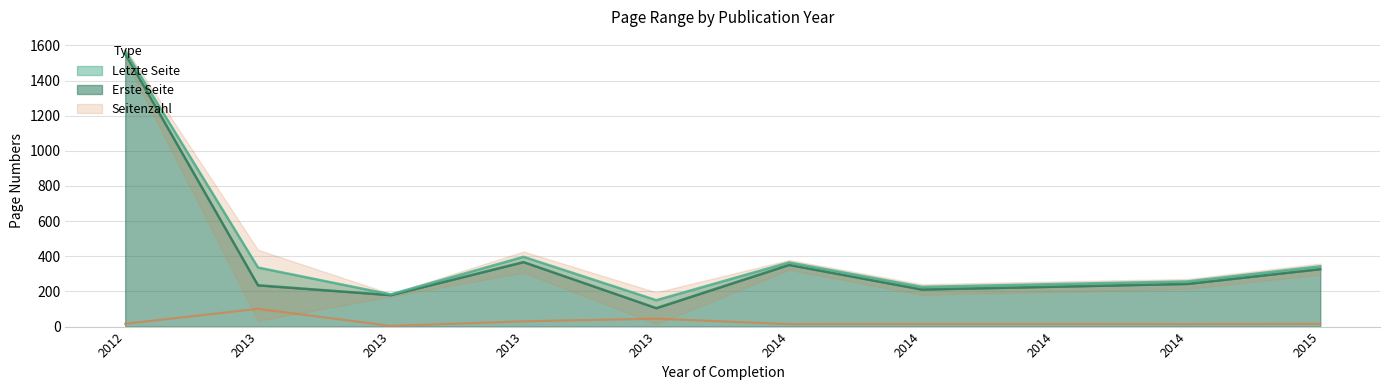

True or false: Letzte Seite has more than 2 points higher than both neighbors.

False